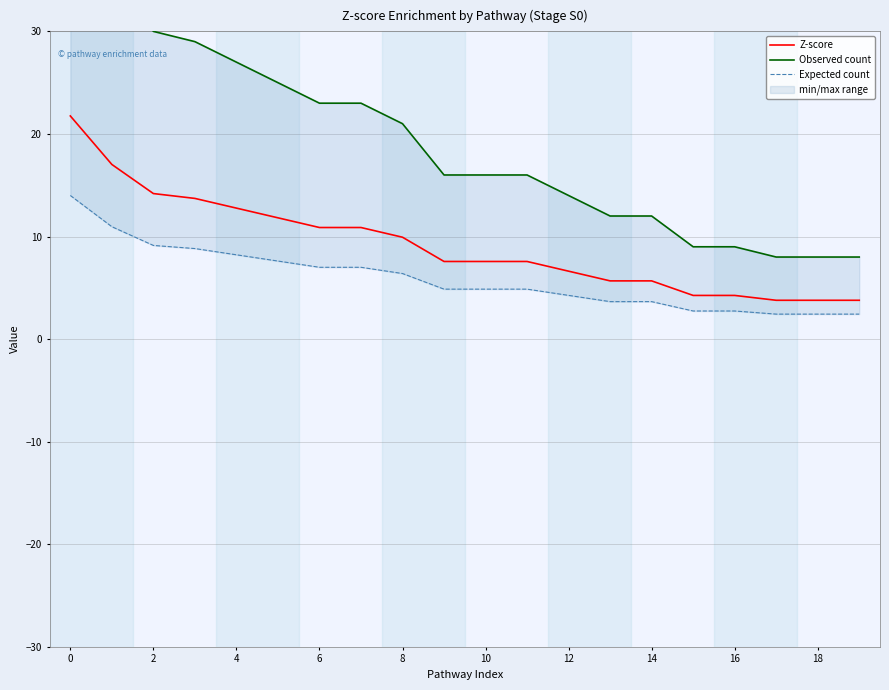

True or false: Expected count and Z-score cross at least once.

False